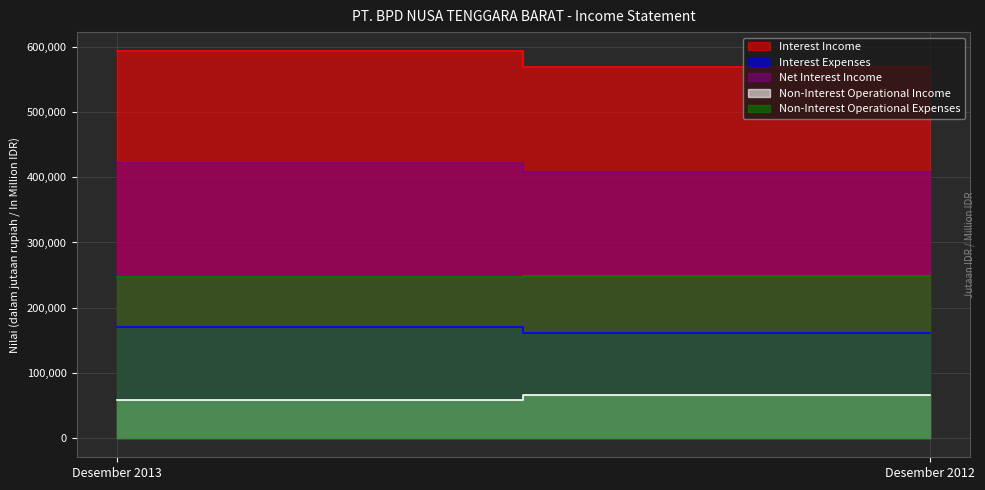

What is the value of the Non-Interest Operational Income point at the 2nd from the left?

66206